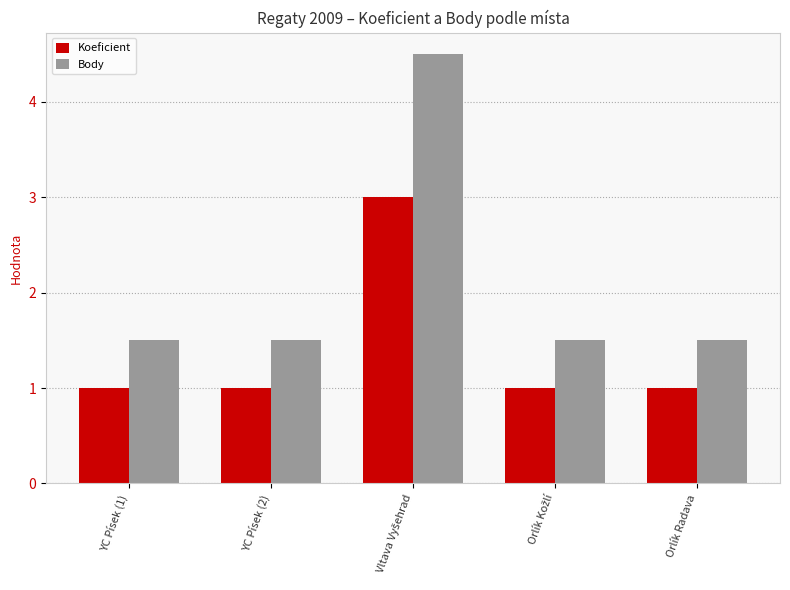

How many distinct data groups are displayed?

2